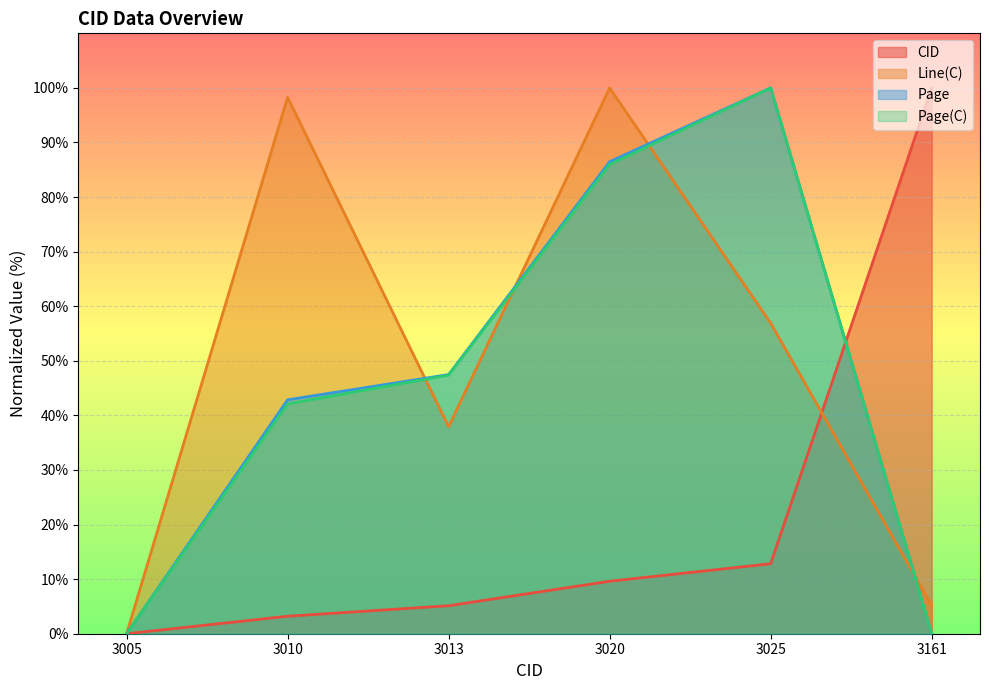

Where is the first local maximum for Page?

3025